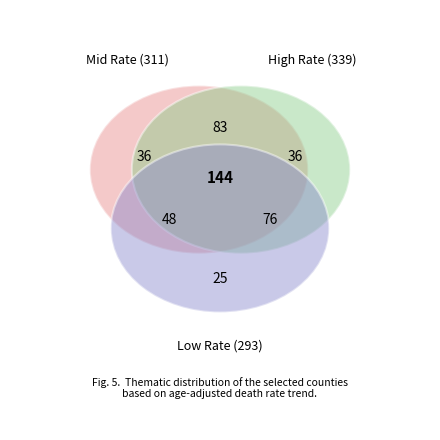

To the nearest percent, what is the average slice percentage?

3%